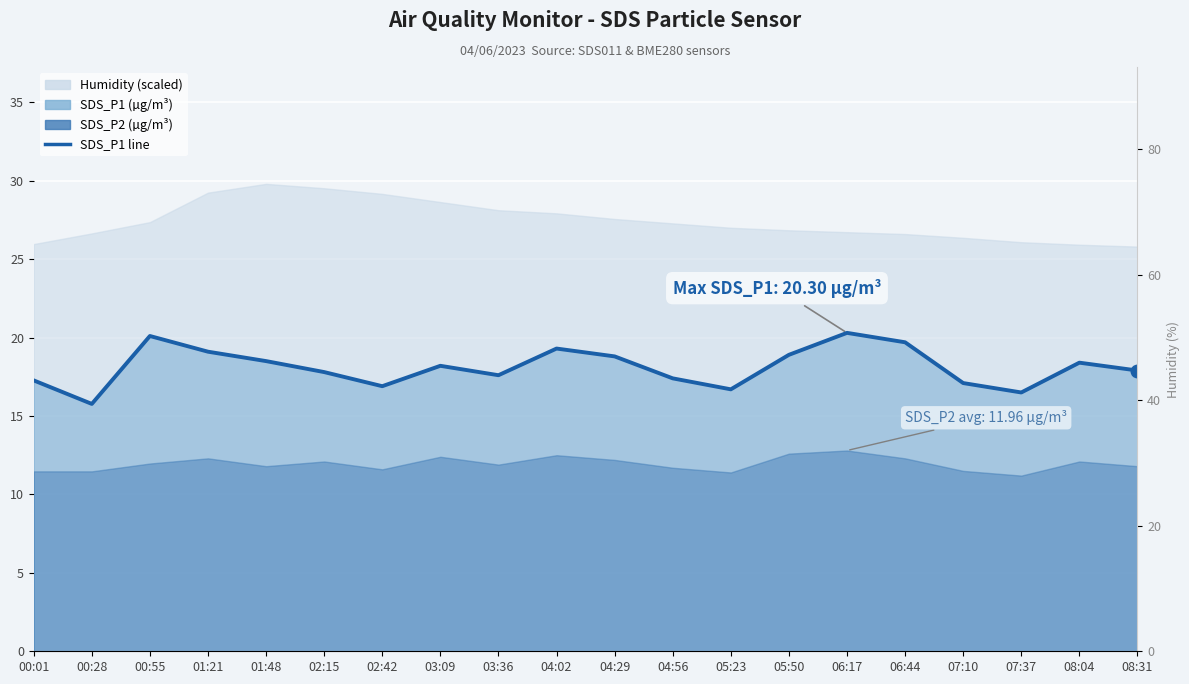

Reading left to right, list all the values displayed in this chart.

00:01=17.3	00:28=15.8	00:55=20.1	01:21=19.1	01:48=18.5	02:15=17.8	02:42=16.9	03:09=18.2	03:36=17.6	04:02=19.3	04:29=18.8	04:56=17.4	05:23=16.7	05:50=18.9	06:17=20.3	06:44=19.7	07:10=17.1	07:37=16.5	08:04=18.4	08:31=17.9